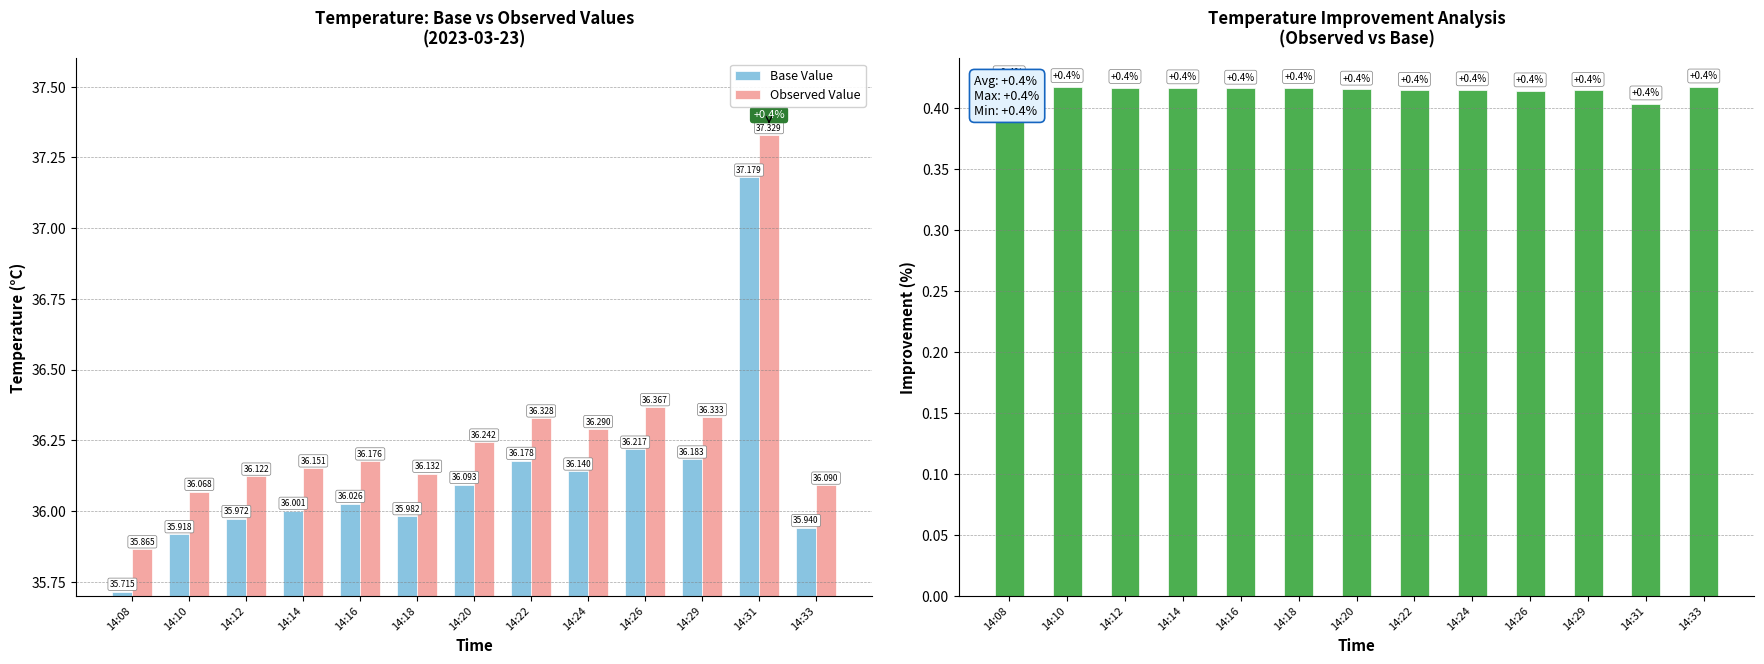

What is the lowest value of the Observed Value series?

35.9